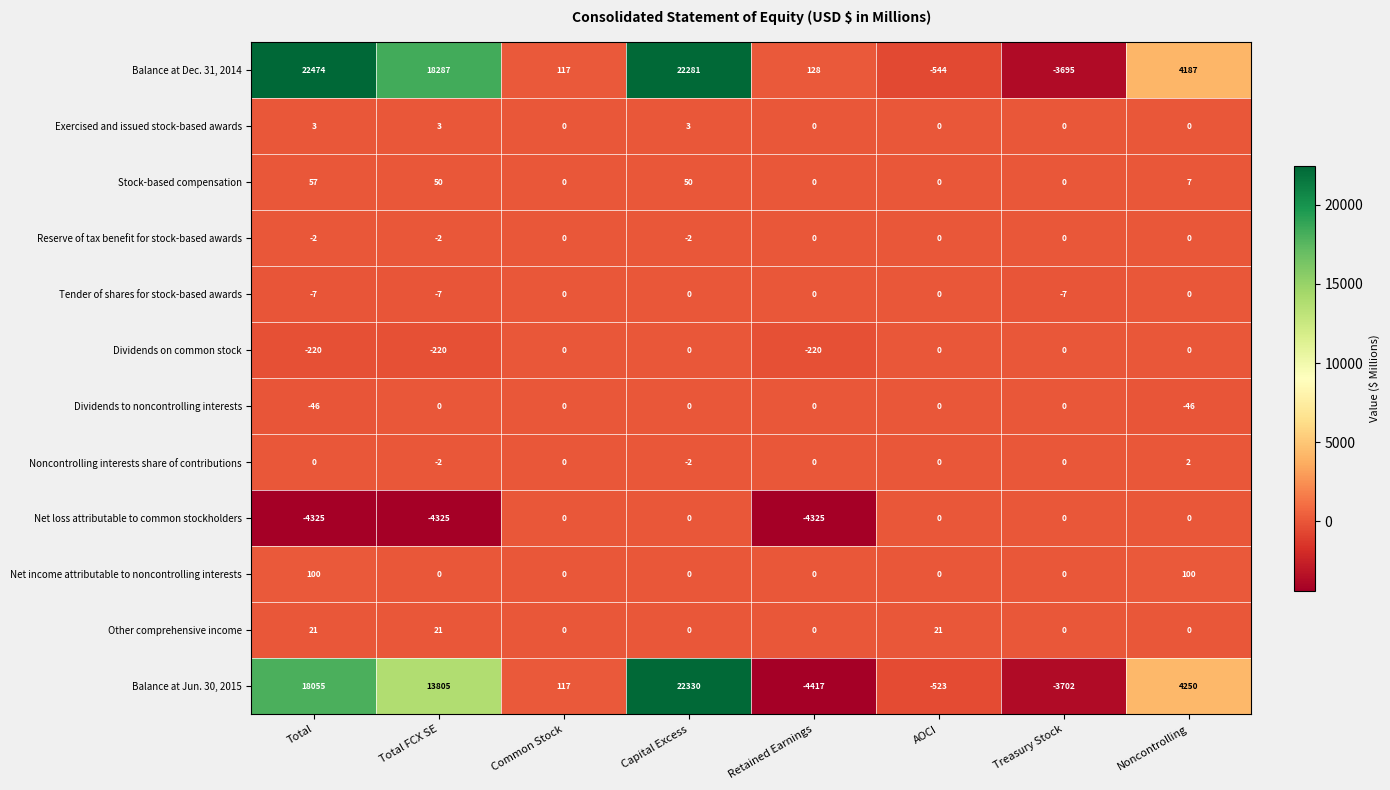

Between AOCI and Treasury Stock, which series saw the biggest shift?

Balance at Jun. 30, 2015